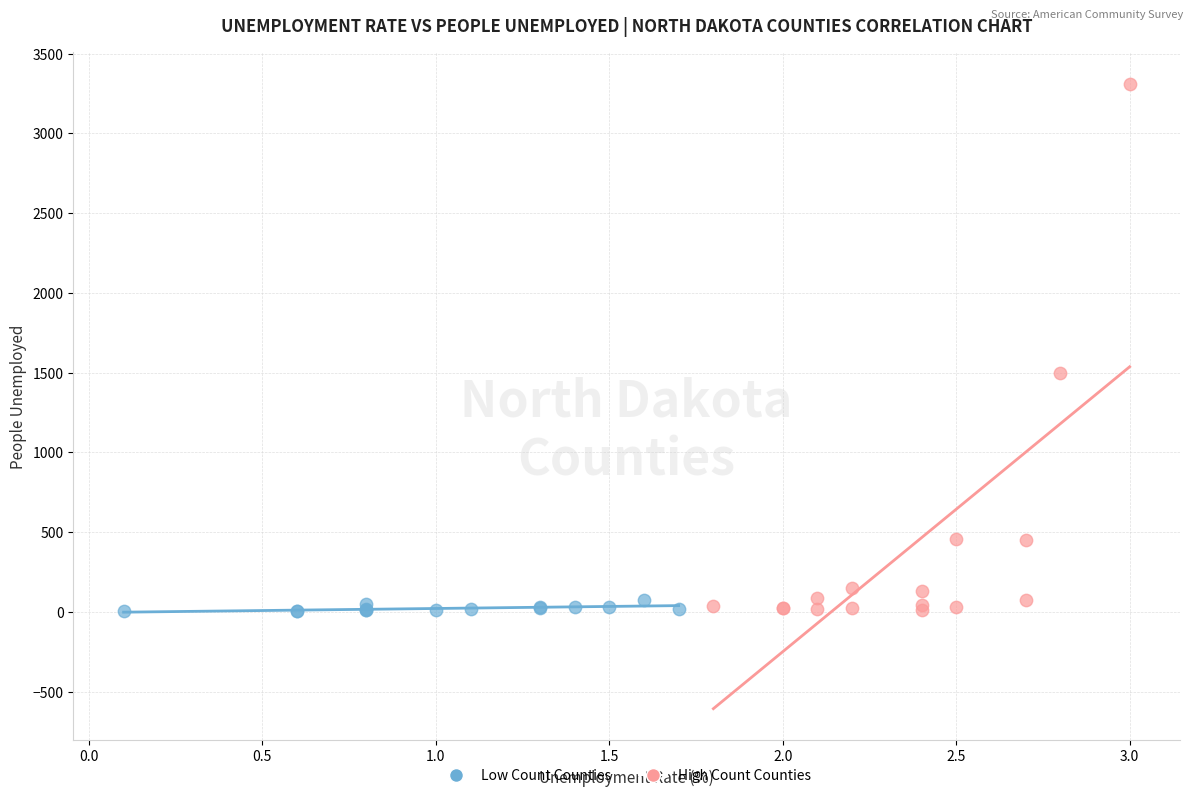

What are all the series names shown in the legend?

Low Count Counties, High Count Counties